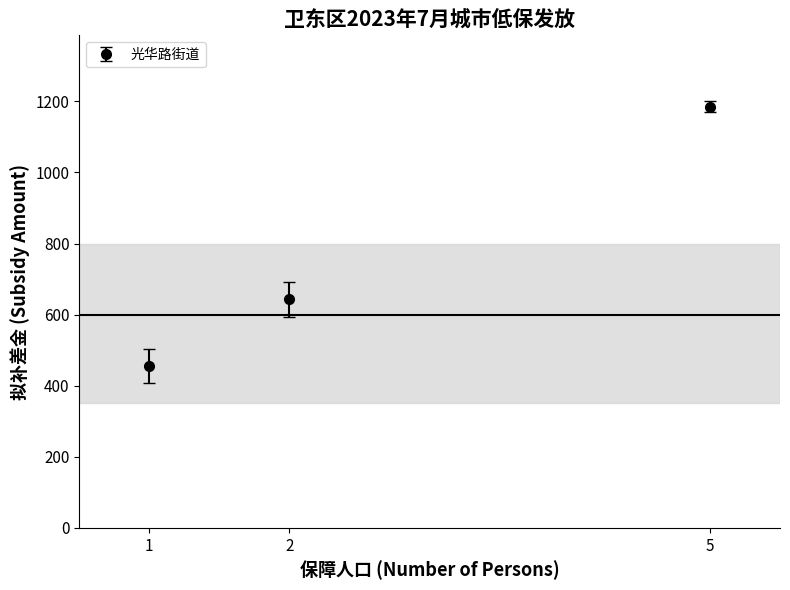

What is the ratio of the value at 2 to the value at 1?

1.4